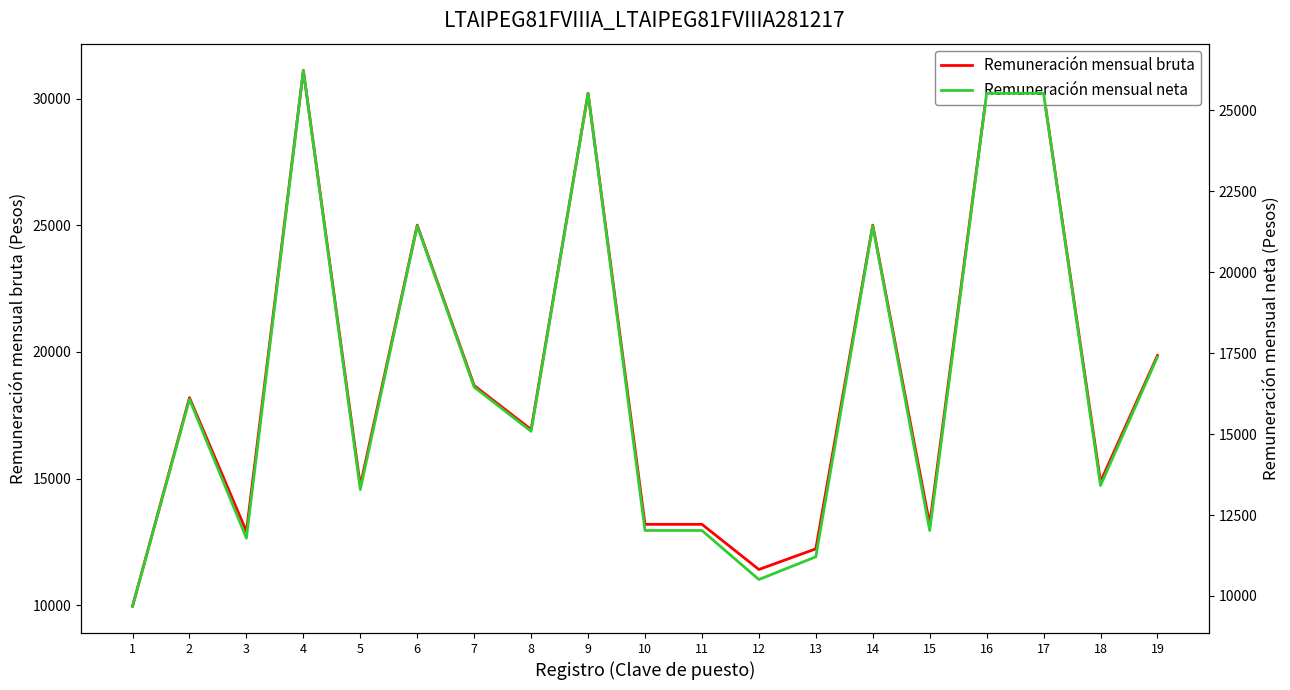

In Remuneración mensual neta, how many points are lower than both neighbors (excluding endpoints)?

6